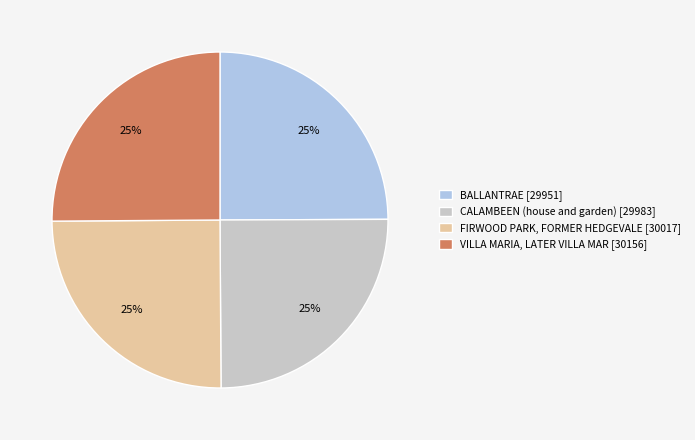

Approximately how many times larger is the value at CALAMBEEN (house and garden) [29983] compared to VILLA MARIA, LATER VILLA MAR [30156]?

1.0